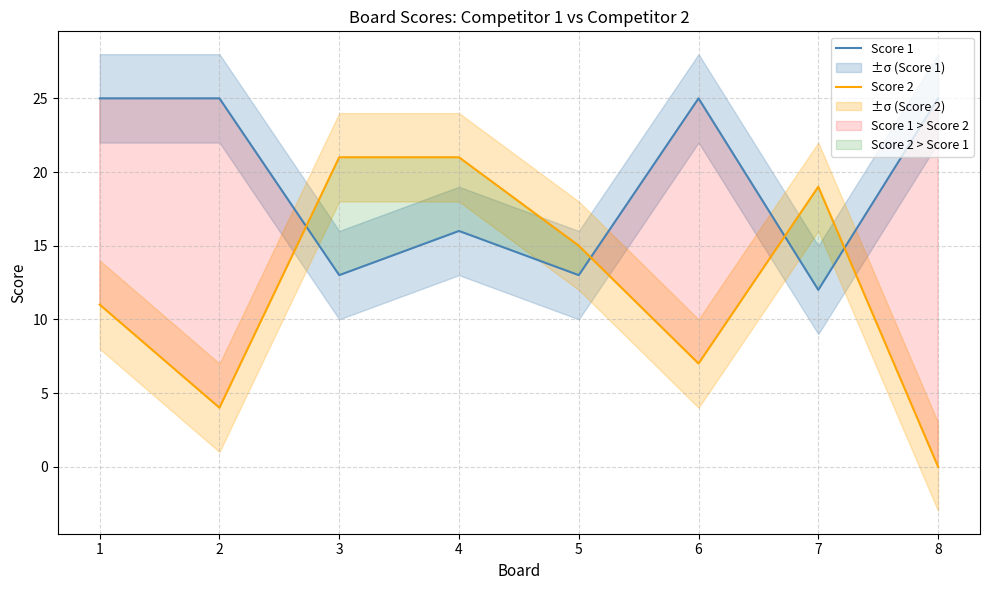

Rank the series at 3 from lowest to highest value.

Score 1, Score 2